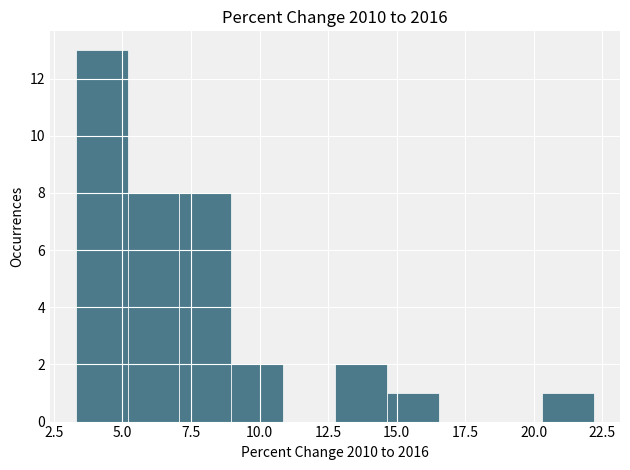

Read against the x-axis, roughly where is the centre of the tallest bar?

4.0